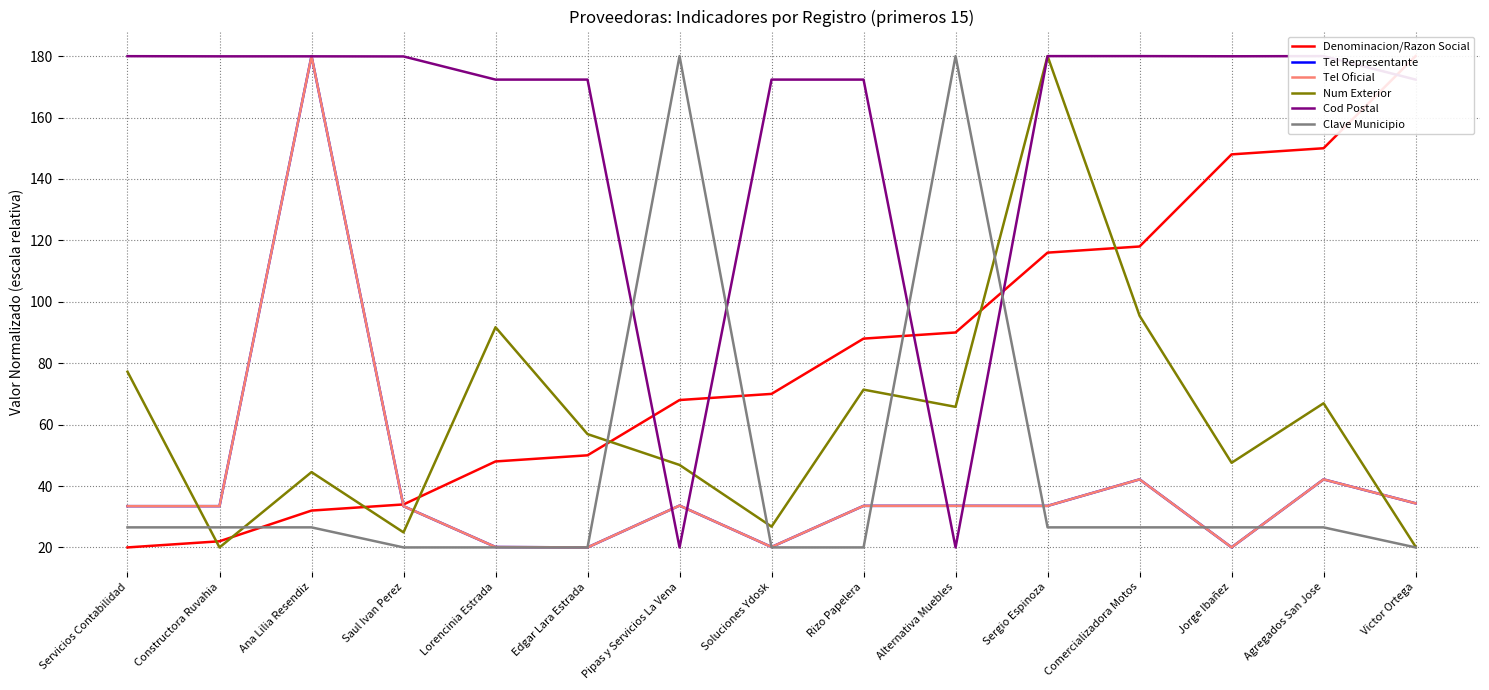

How many data points does each series have?

15